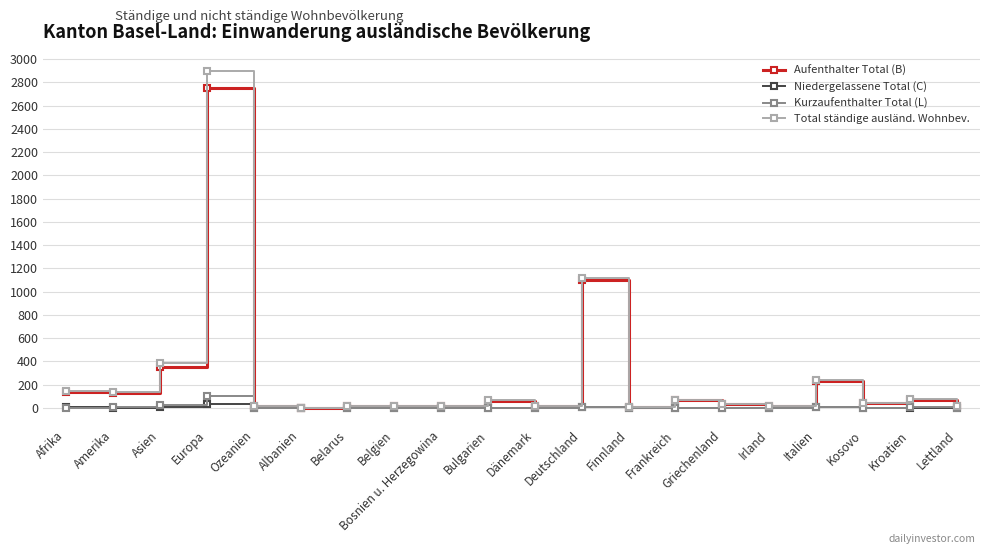

List the series in order of their peak value, lowest first.

Niedergelassene Total (C), Kurzaufenthalter Total (L), Aufenthalter Total (B), Total ständige ausländ. Wohnbev.